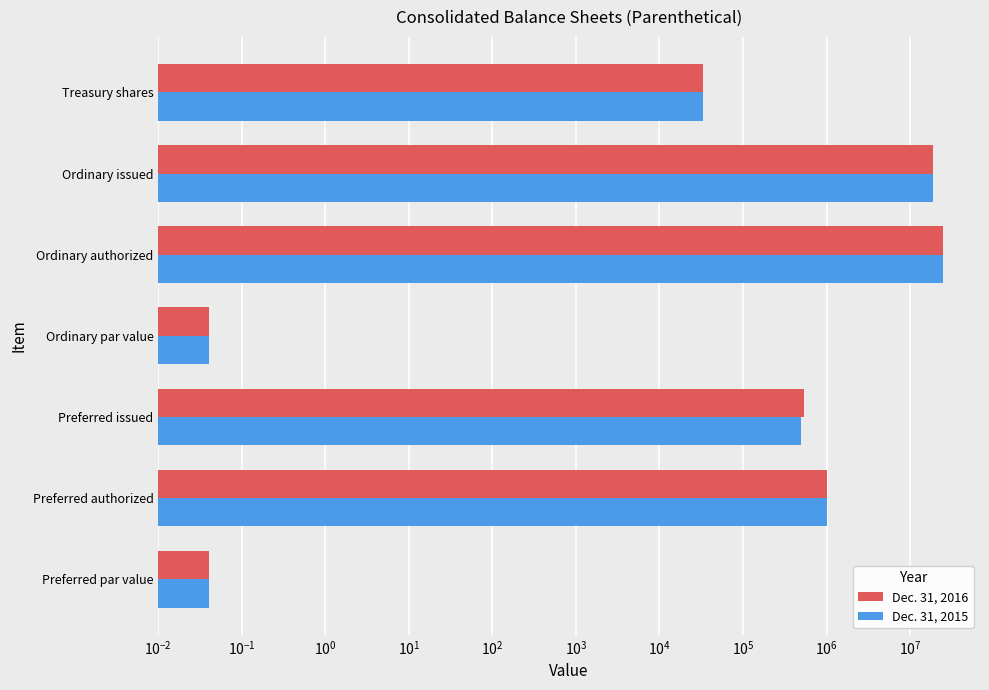

List the series in order of their peak value, highest first.

Dec. 31, 2016, Dec. 31, 2015